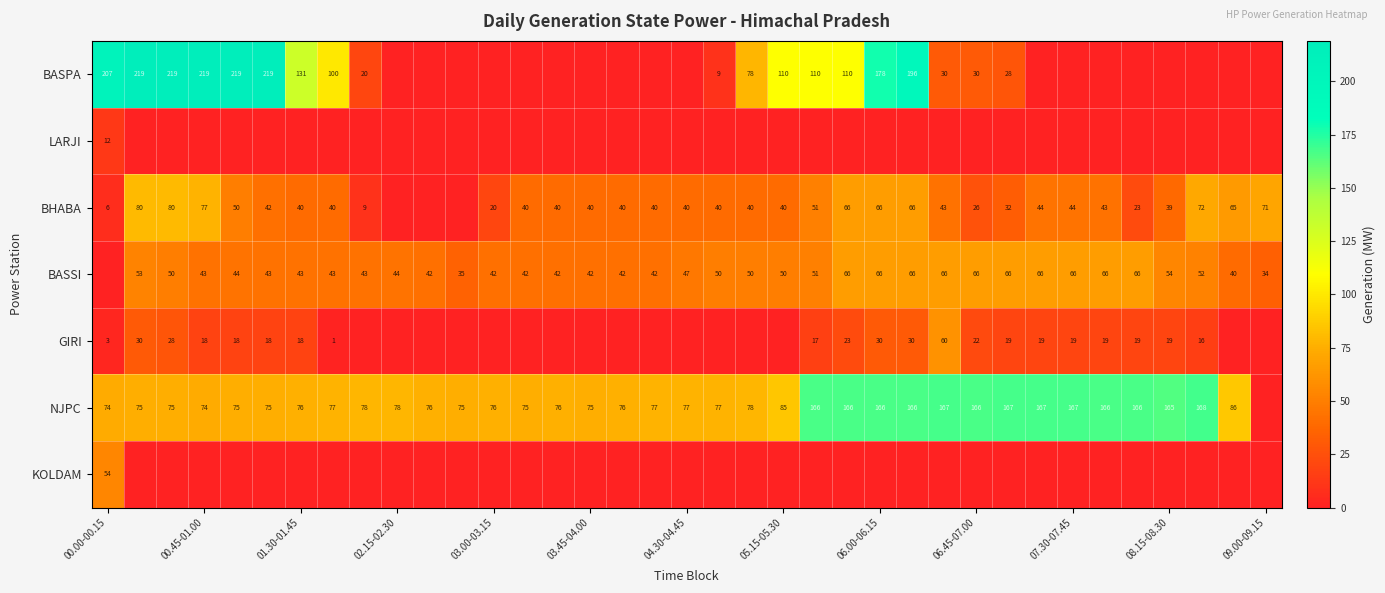

True or false: BHABA has a value of 28 at 04.30-04.45.

False